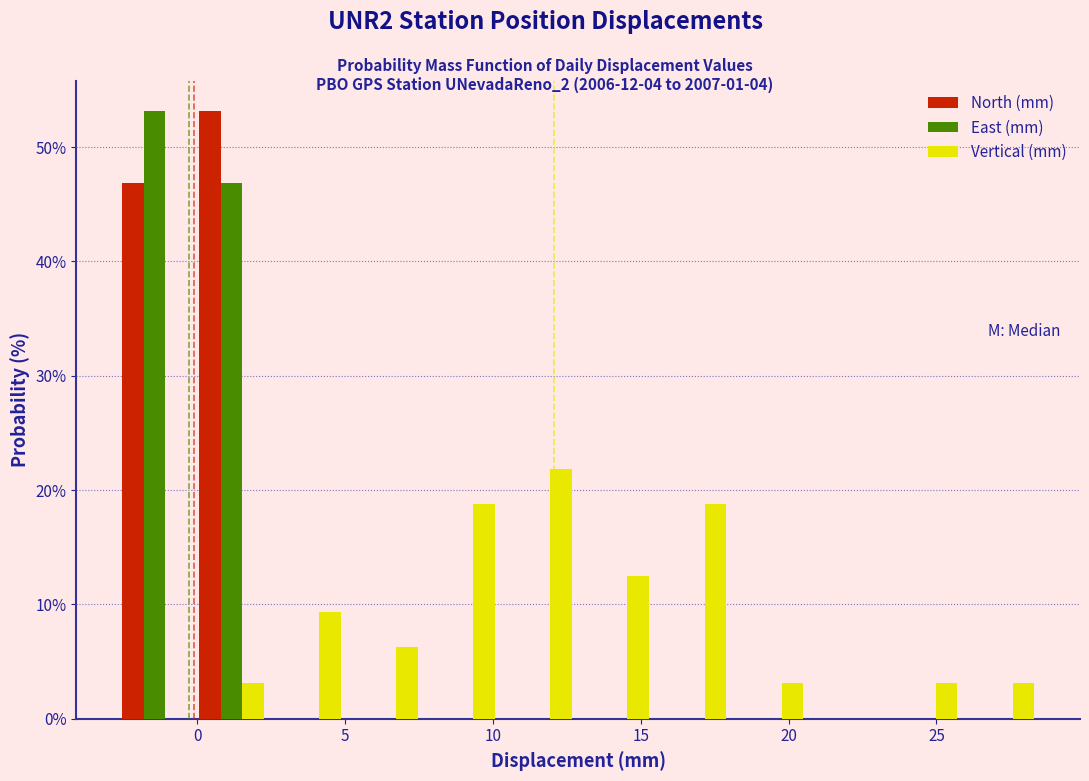

What is the height of the Vertical (mm) bar covering 23.5 to 26.0 on the x-axis? Neither the bar edges nor the heights are printed on the chart, so give them approximately, as read against the axes.

3